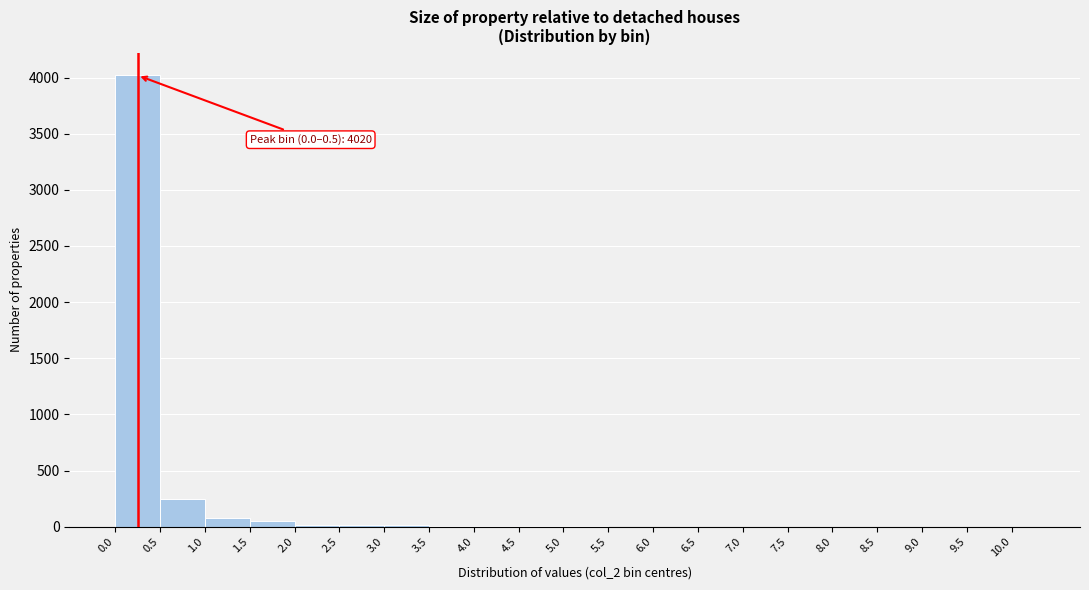

Over which range of the x-axis is the bar tallest?

0.00 to 0.50